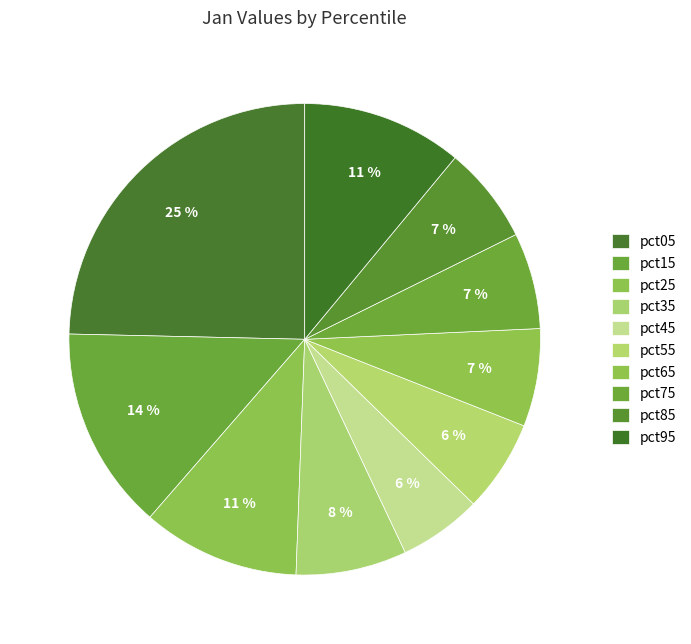

To the nearest percent, what portion does pct35 represent?

8%